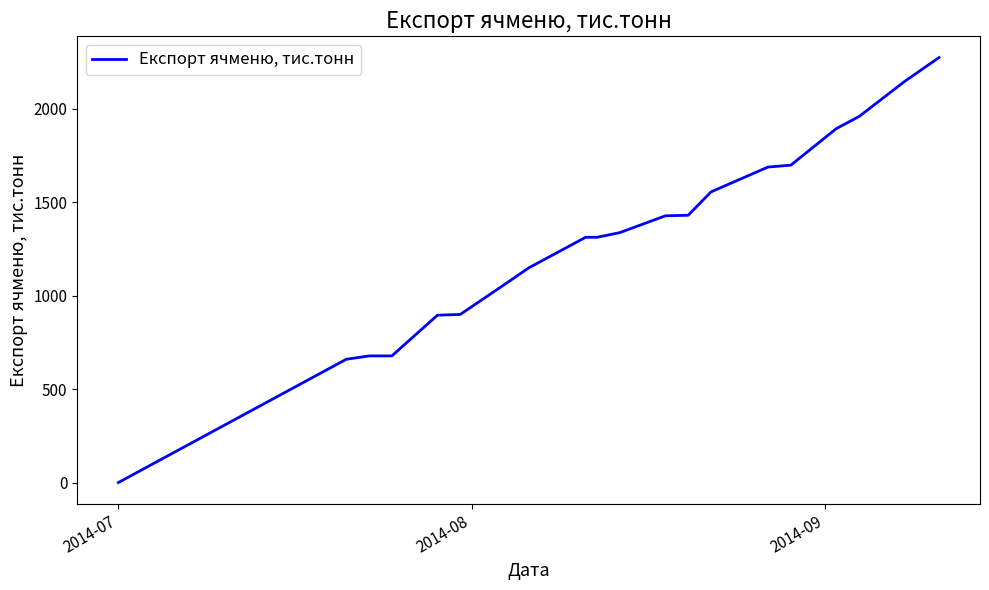

What is the greatest value displayed?

2275